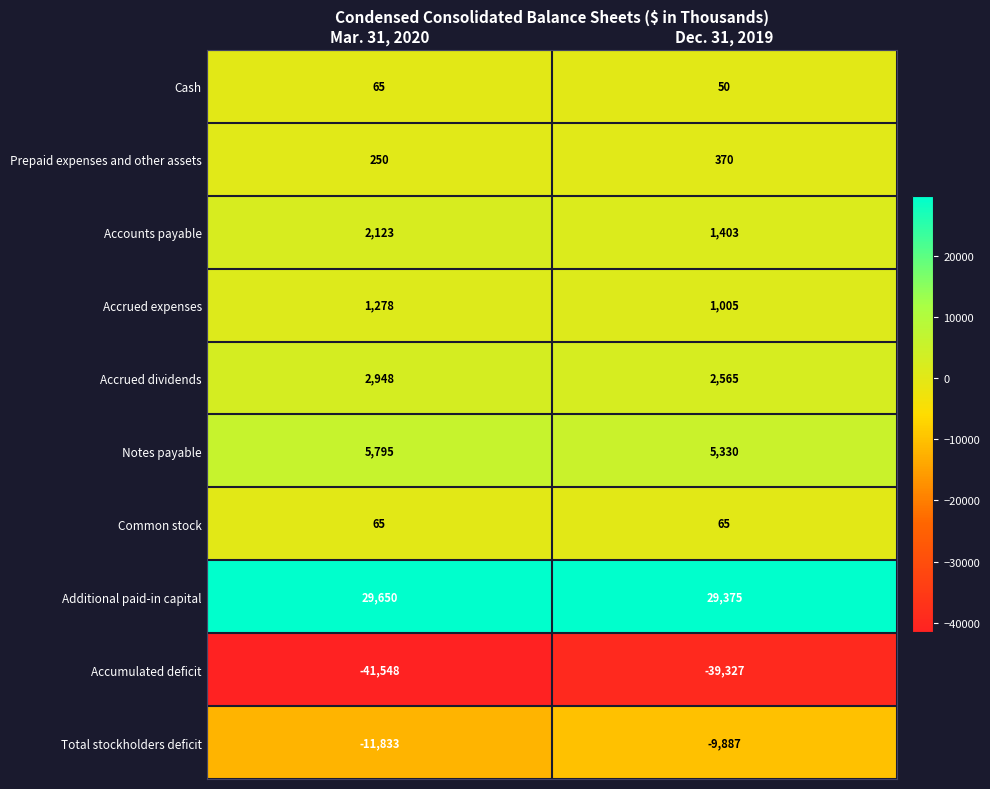

What is the difference between the Accrued expenses values at Dec. 31, 2019 and Mar. 31, 2020?

273